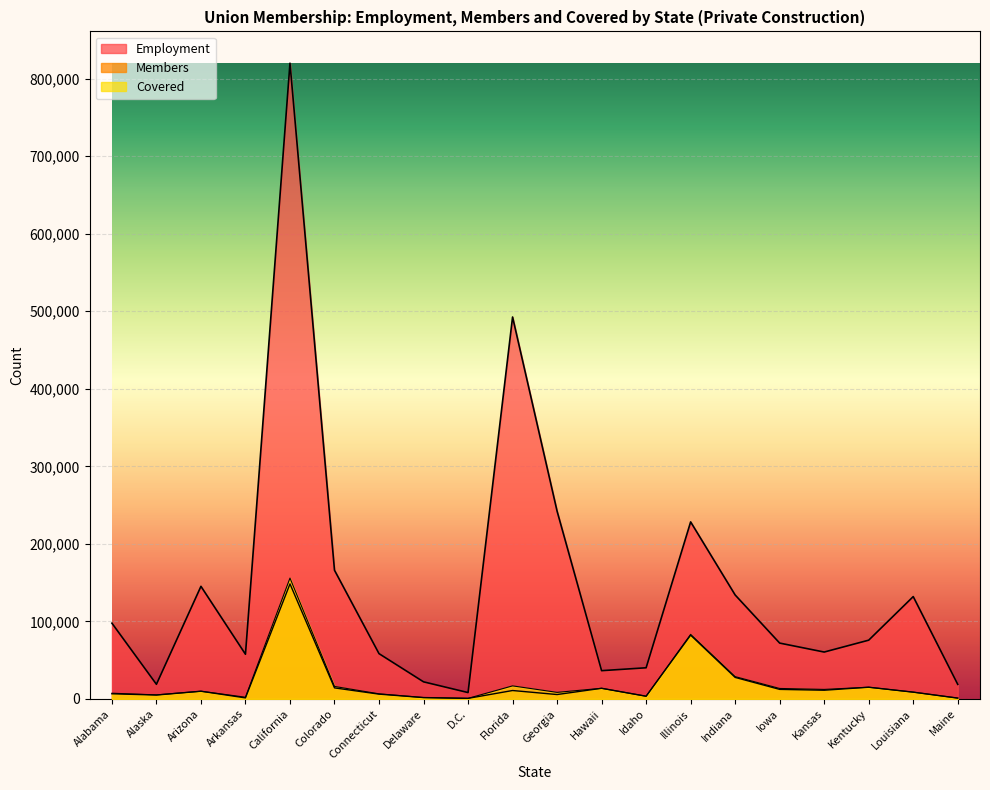

What is the approximate value of Members at Indiana?

27752